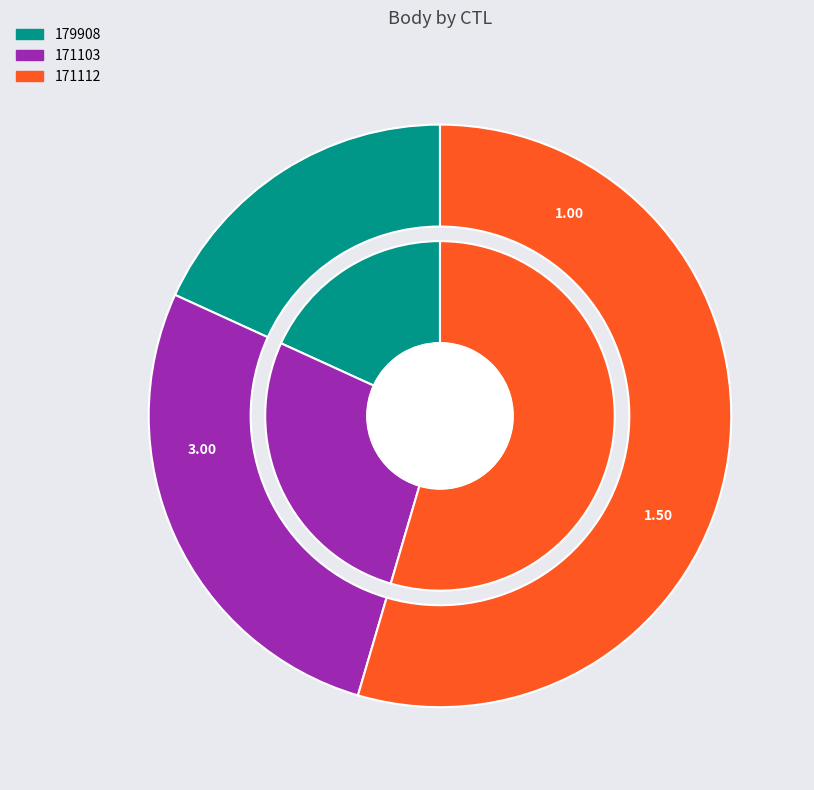

What is the total percentage of 171103 and 171112?

81.8%